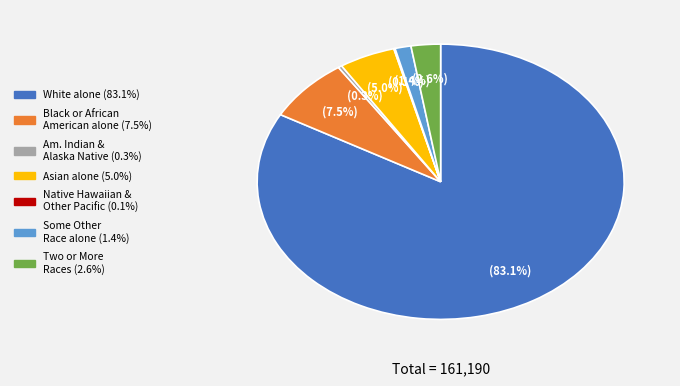

Is there any slice that represents more than half of the pie?

Yes